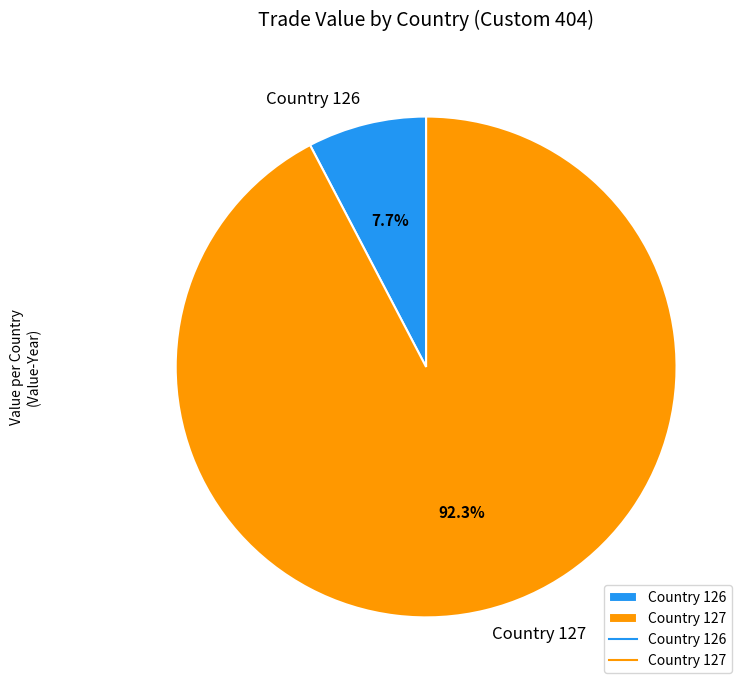

Rank the categories by value from lowest to highest.

Country 126, Country 127